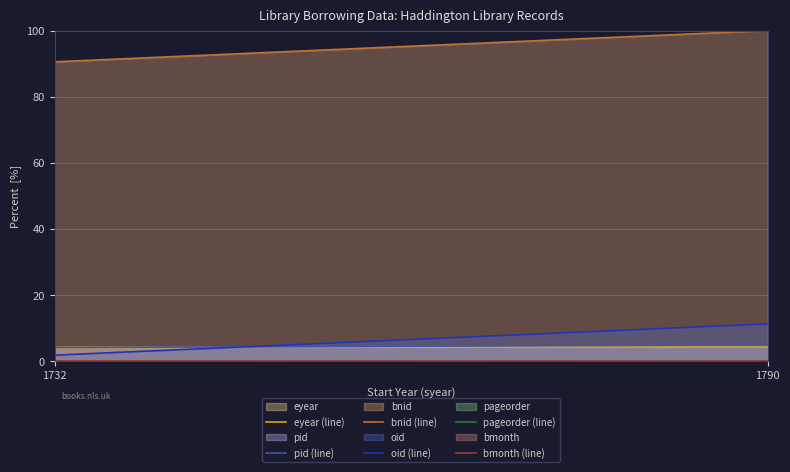

The bmonth (line) series shows 0.0 at 1732. True or false?

True